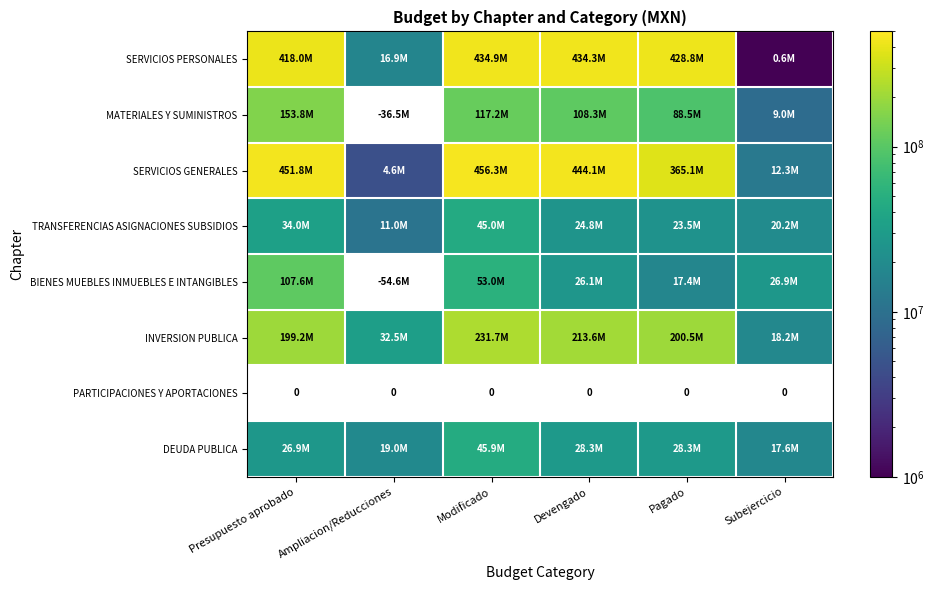

How many data points in TRANSFERENCIAS ASIGNACIONES SUBSIDIOS are above 24780390?

3